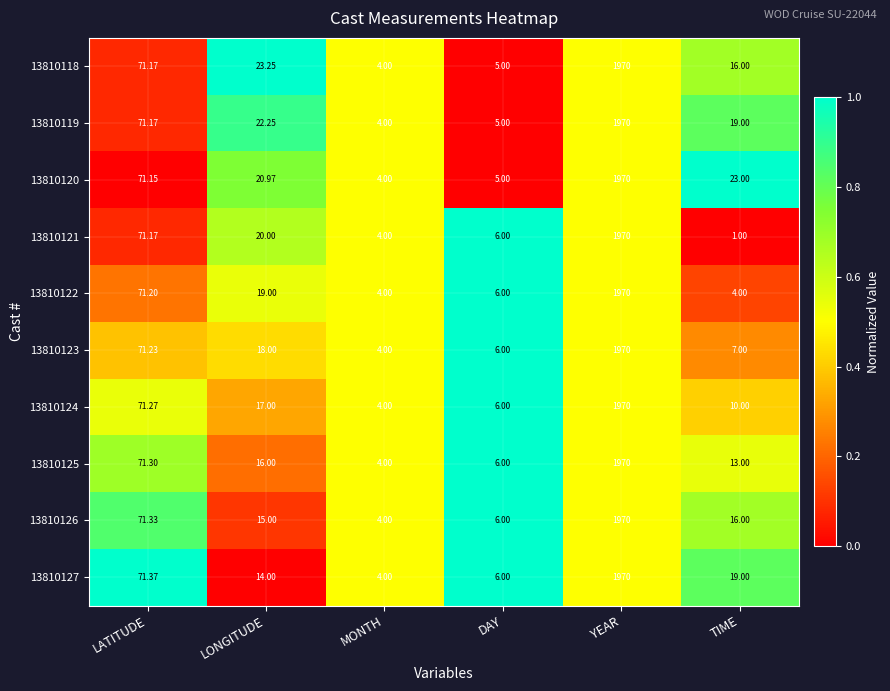

What is the greatest value displayed?

1970.0